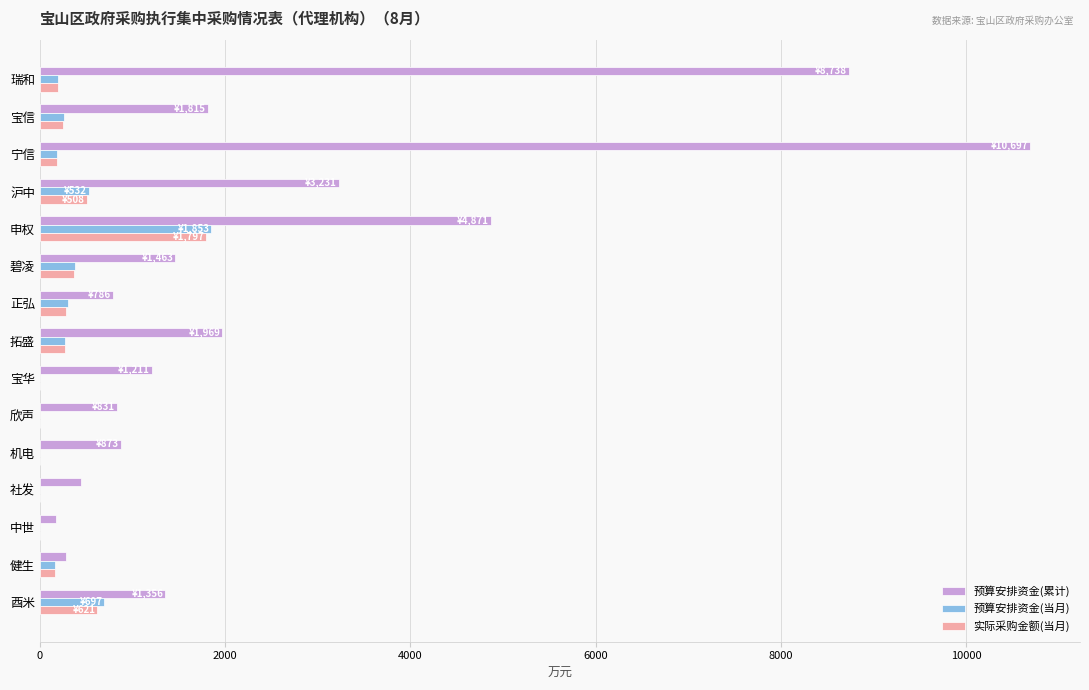

What are all the series names shown in the legend?

预算安排资金(累计), 预算安排资金(当月), 实际采购金额(当月)